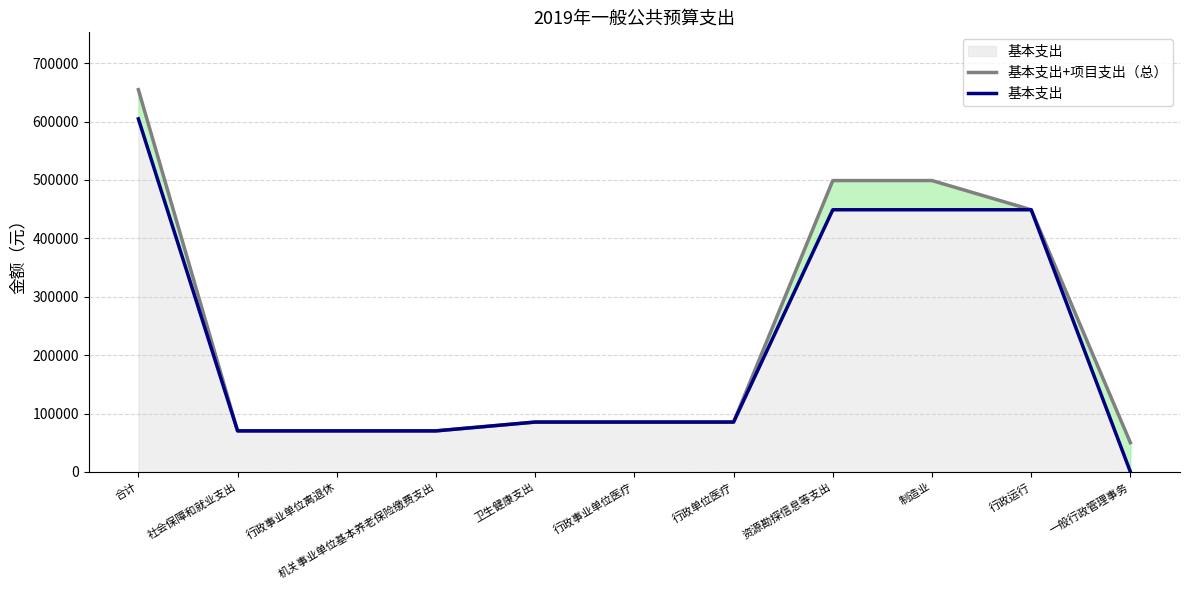

The 基本支出 series shows 448888 at 制造业. True or false?

True